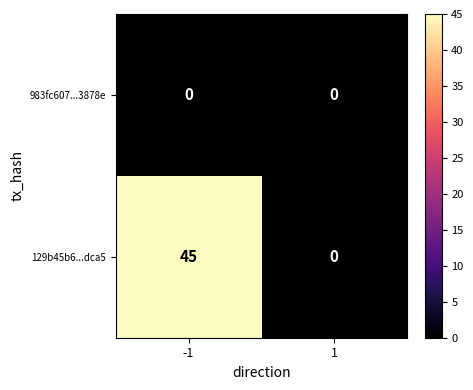

How many categories are shown in the chart?

2